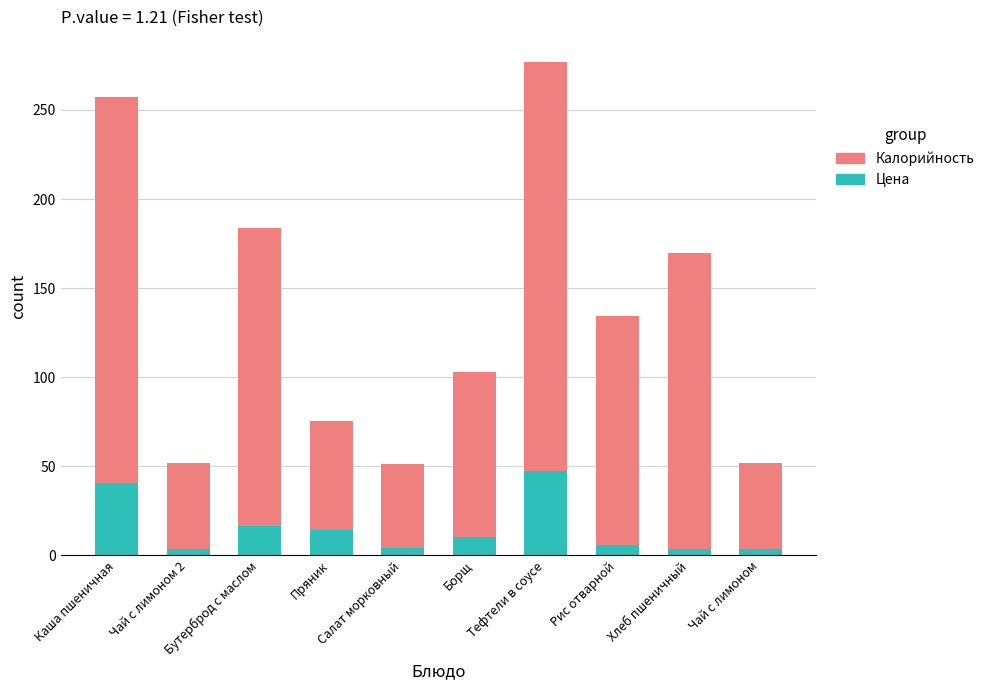

What is the average value of the Цена series?

14.9